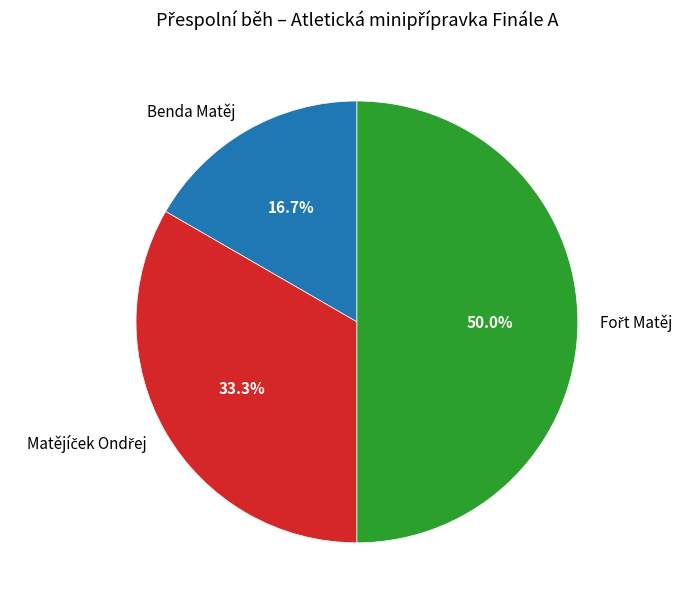

Which slice is the smallest?

Benda Matěj